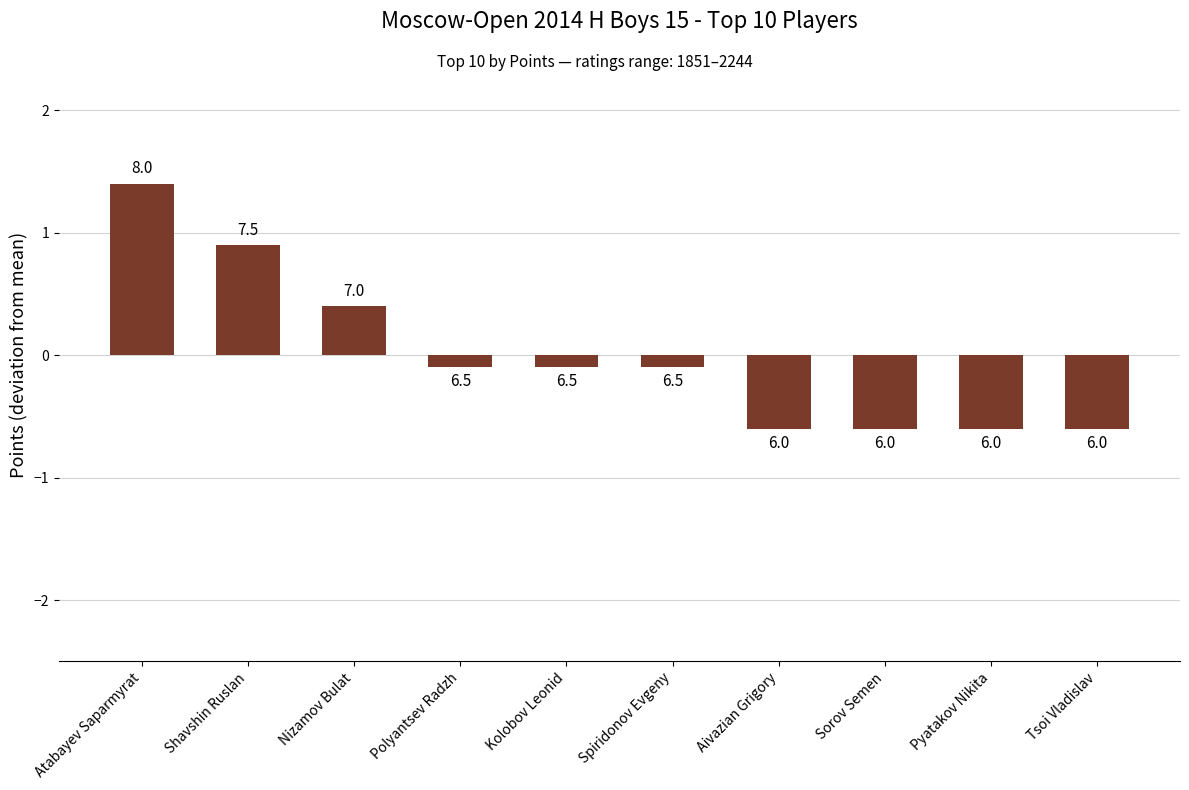

Reading left to right, extract all data points from this chart.

1.4	0.9	0.4	-0.1	-0.1	-0.1	-0.6	-0.6	-0.6	-0.6